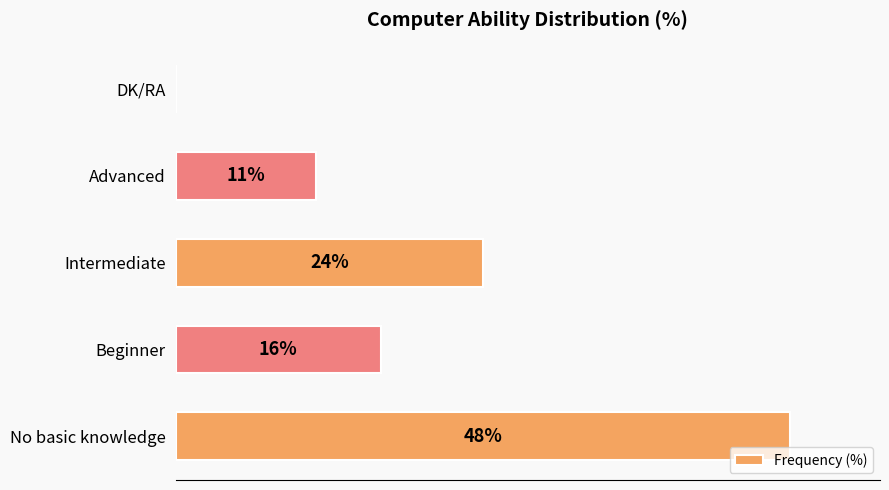

Between Intermediate and Advanced, which is larger?

Intermediate